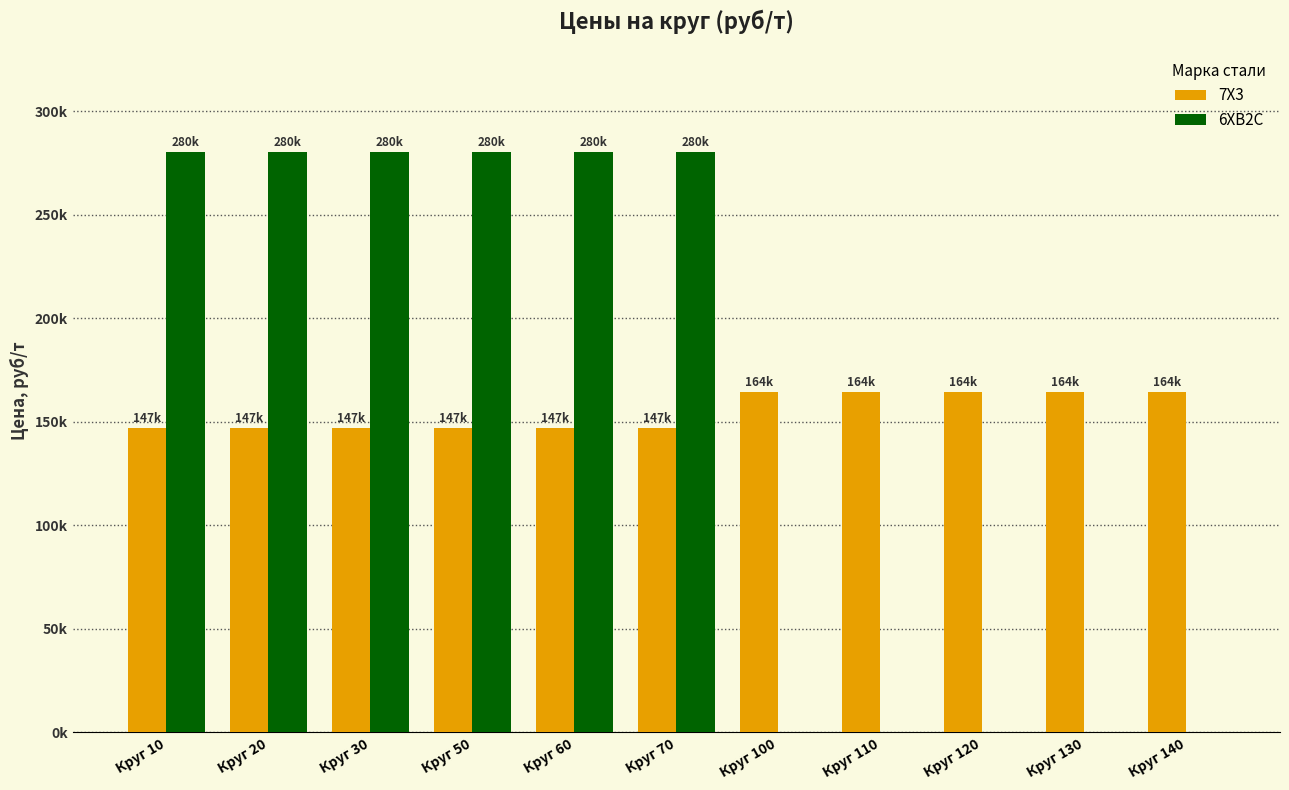

Is it true that 7Х3 equals 164400 at Круг 110?

True